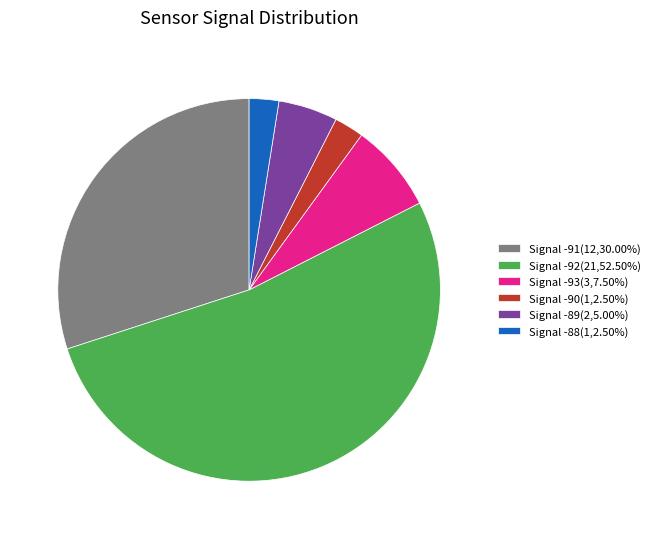

Is Signal -93(3,7.50%) the majority of the pie?

No